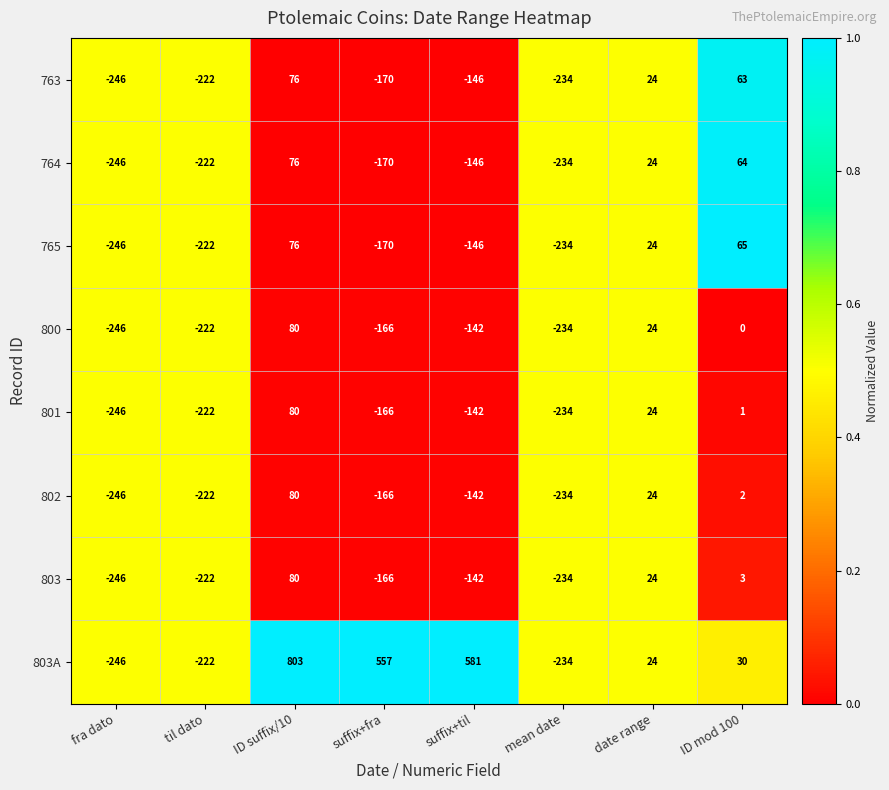

At how many categories does at least one series exceed 0?

5